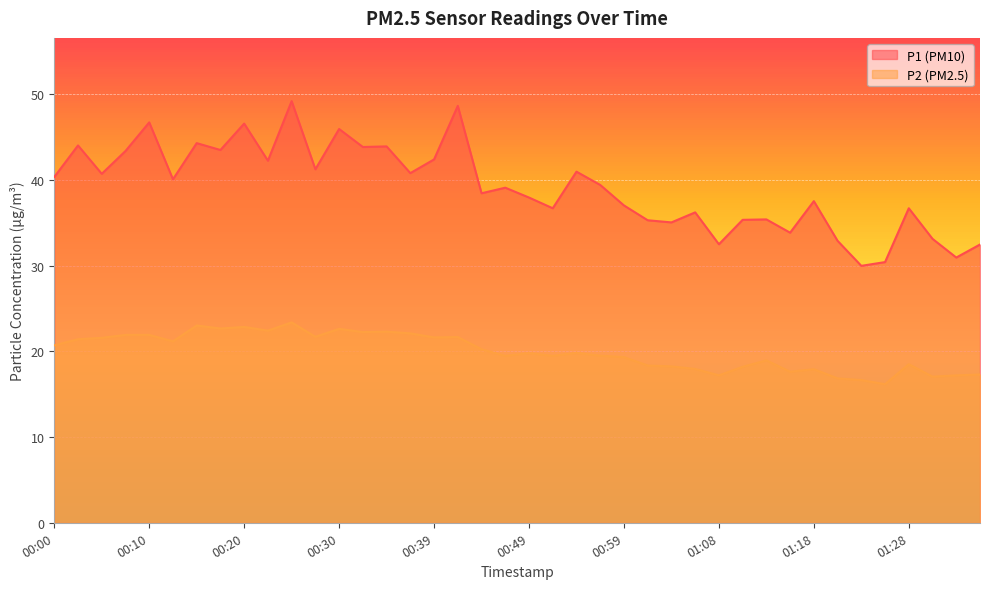

List the series in order of their overall mean, lowest first.

P2 (PM2.5), P1 (PM10)